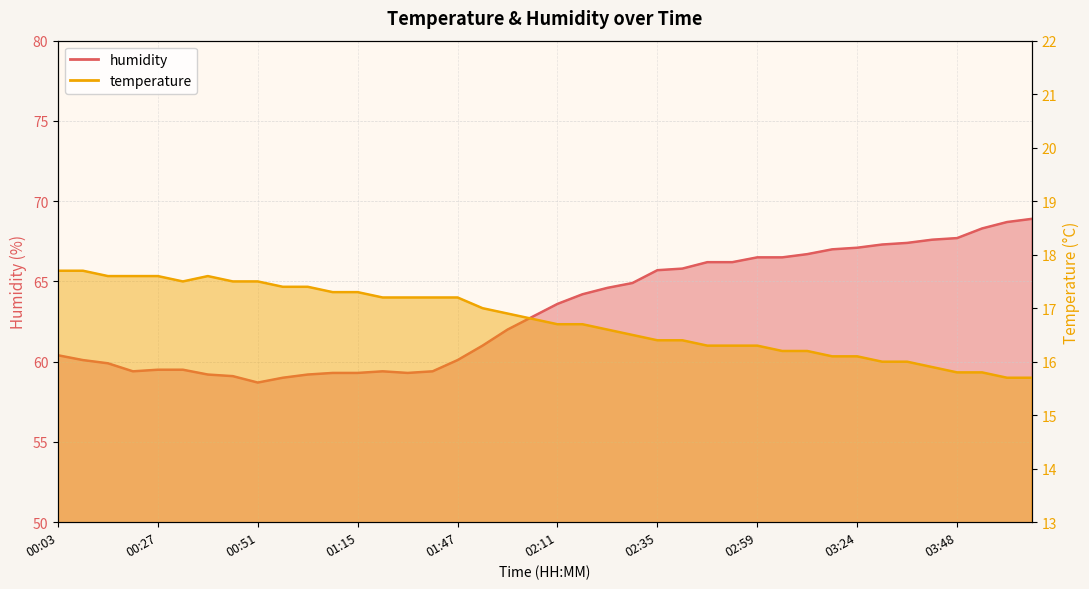

Which series has the largest range (max minus min)?

humidity